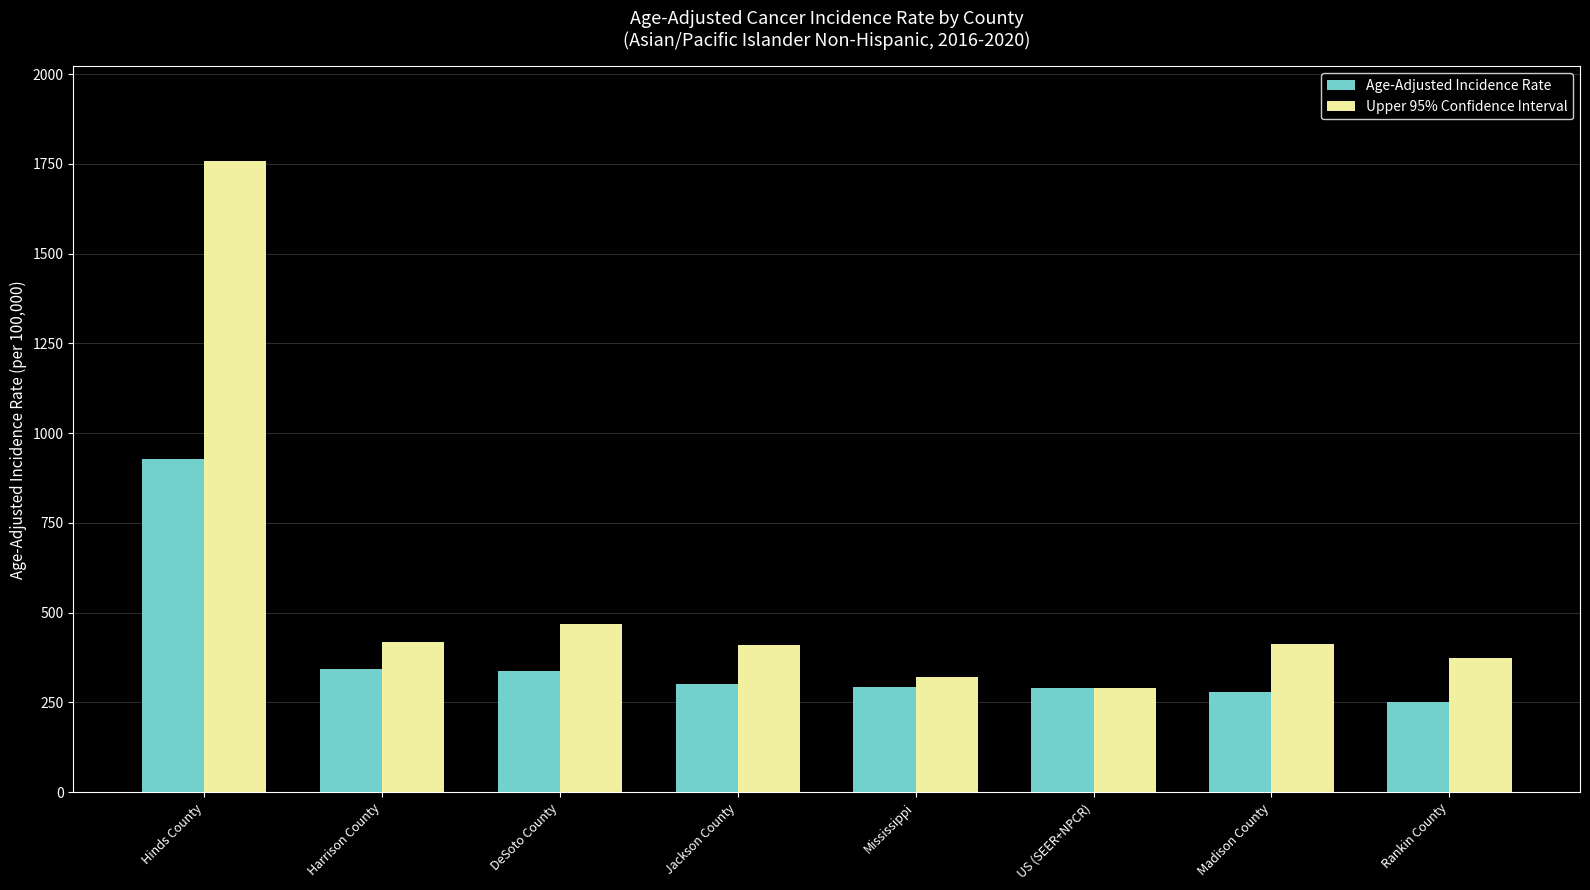

Where does the Age-Adjusted Incidence Rate series first go above 300?

Hinds County